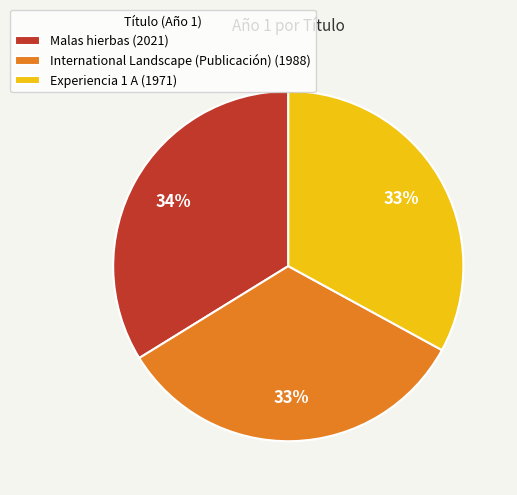

The International Landscape (Publicación) (1988) slice represents 33% of the pie. True or false?

True